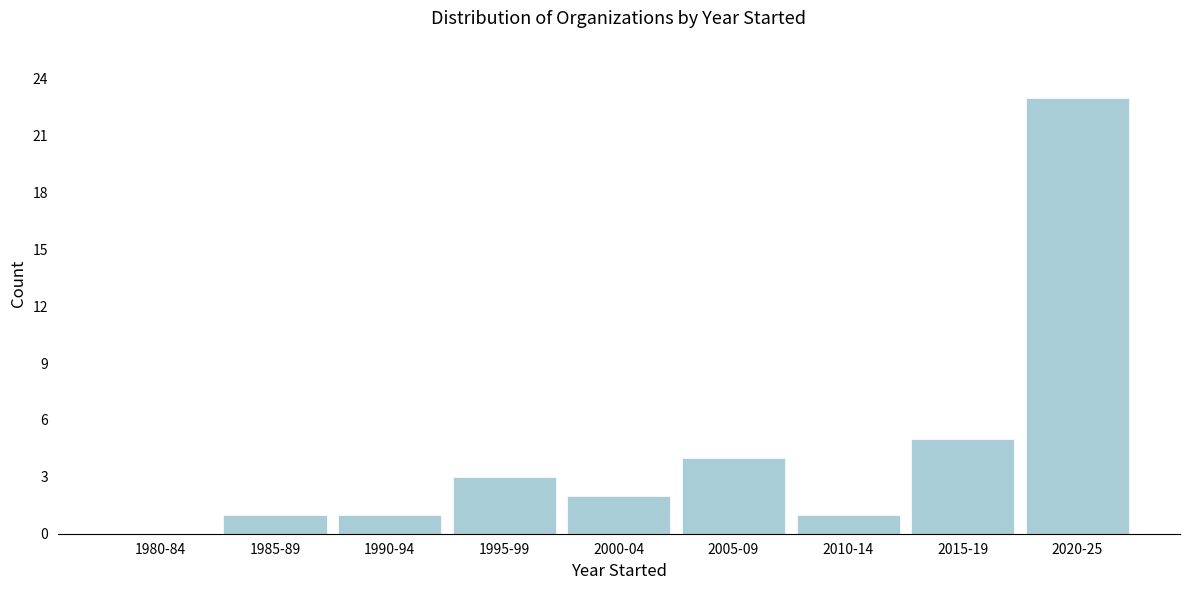

Reading right to left, extract all data points from this chart.

2020-25=23	2015-19=5	2010-14=1	2005-09=4	2000-04=2	1995-99=3	1990-94=1	1985-89=1	1980-84=0